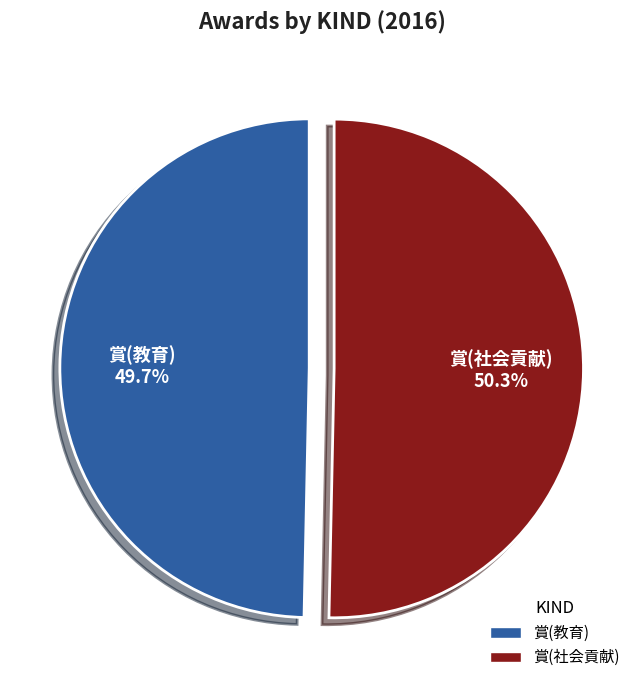

How many slices are in this pie chart?

2